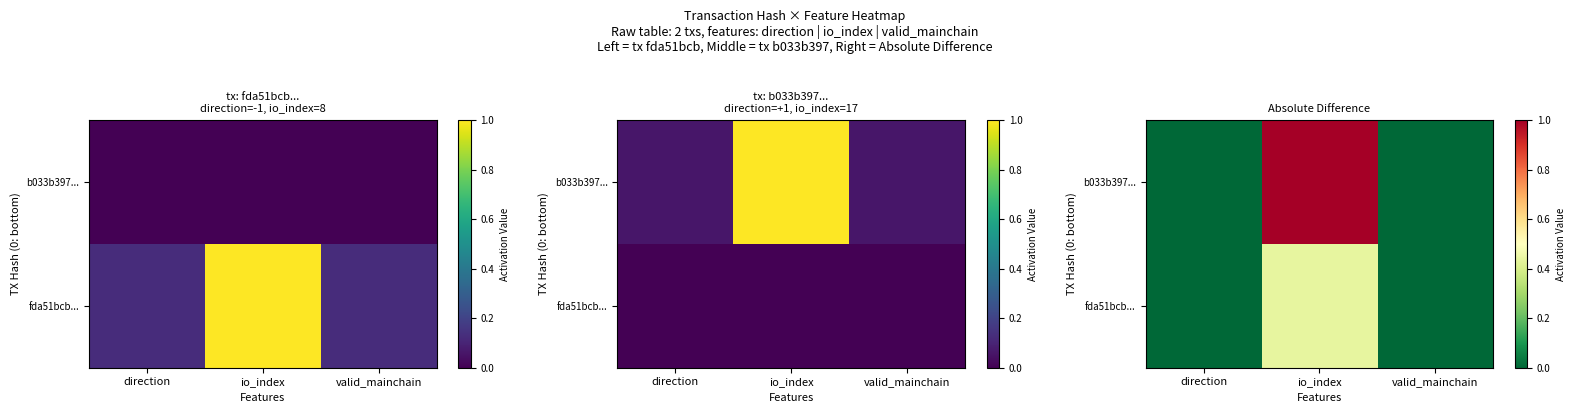

Is the value of fda51bcb... at valid_mainchain greater than the value of b033b397... at io_index?

No